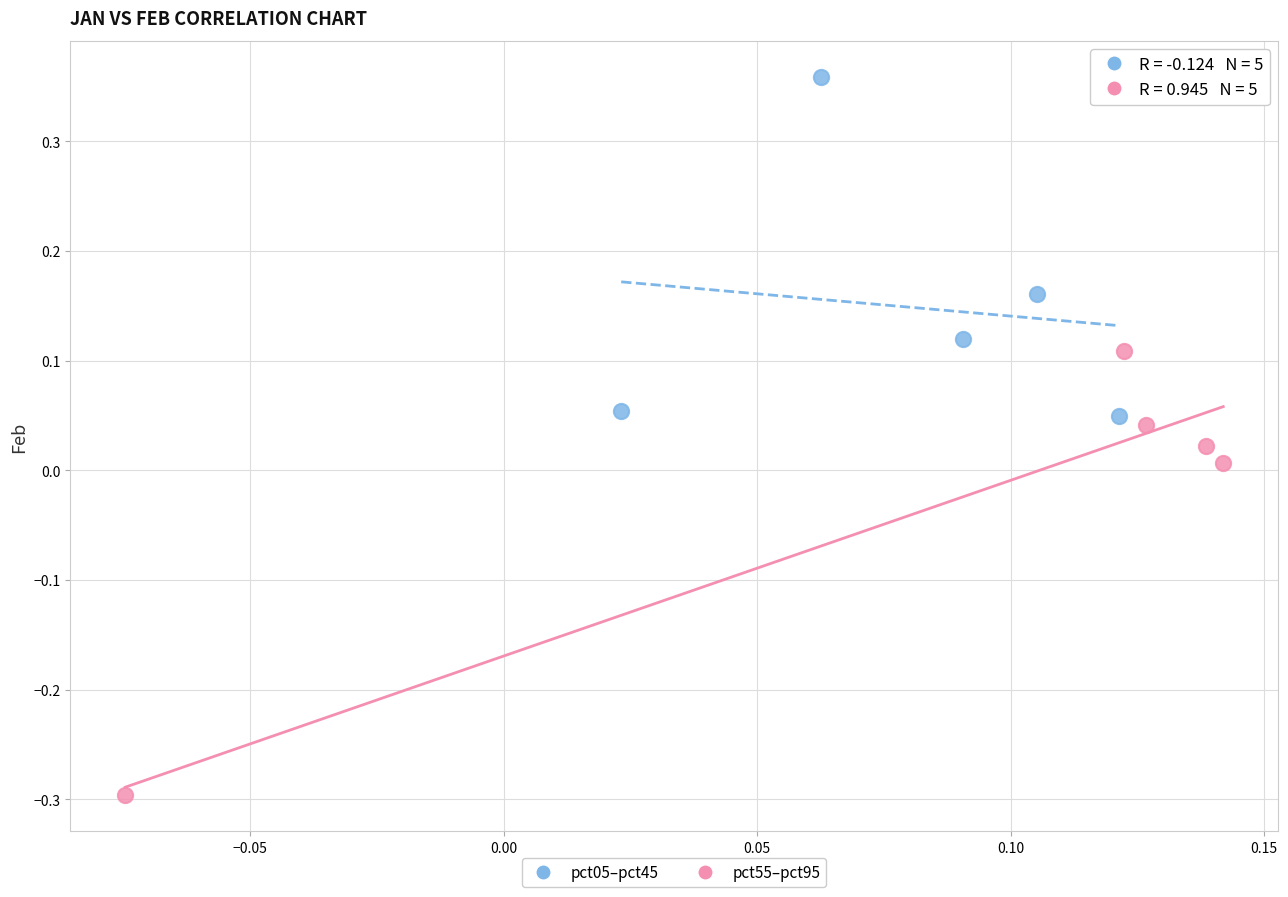

Which series contains the highest Y value?

pct05–pct45